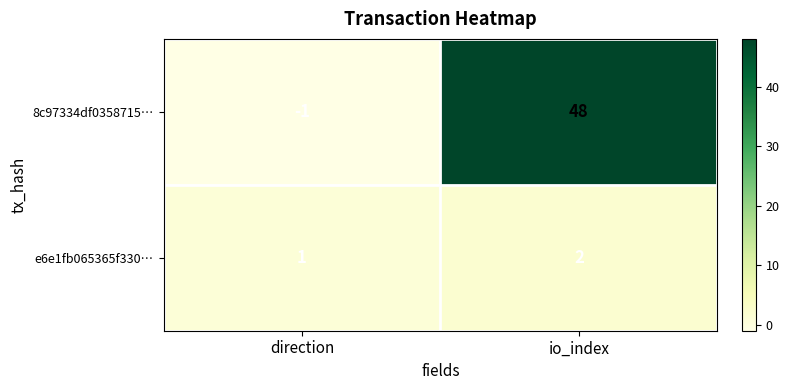

The value of e6e1fb065365f330… at io_index is 3. True or false?

False